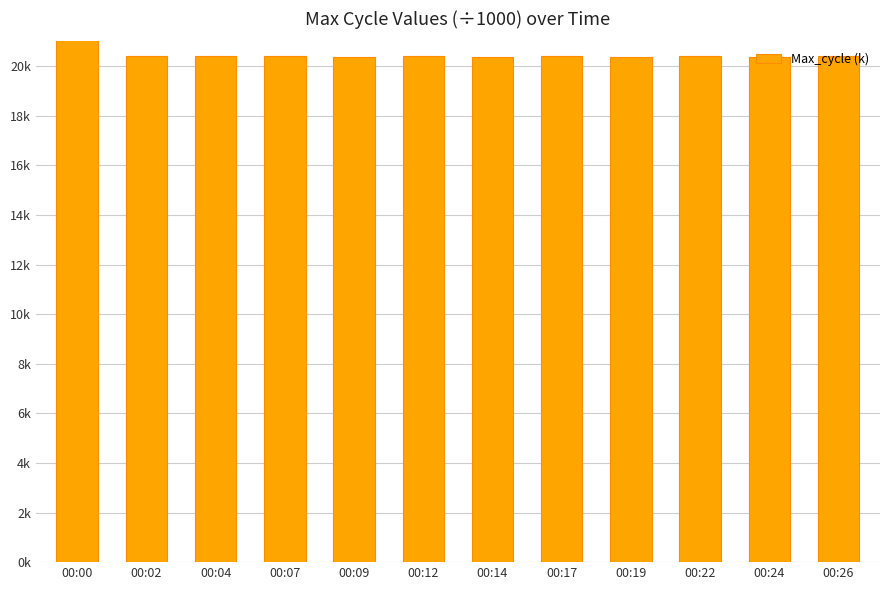

Are the bars horizontal?

No